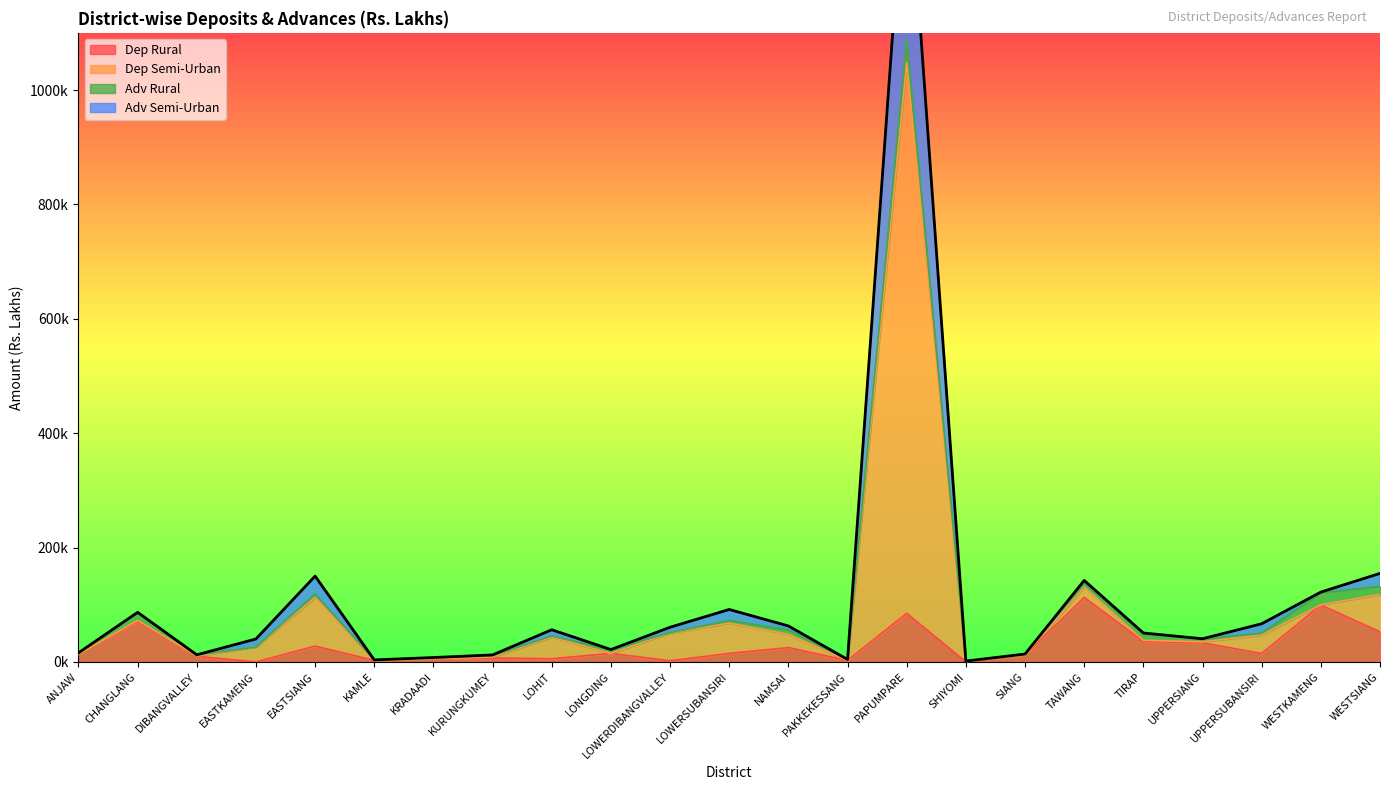

What is the lowest value of the Dep Semi-Urban series?

1449.8